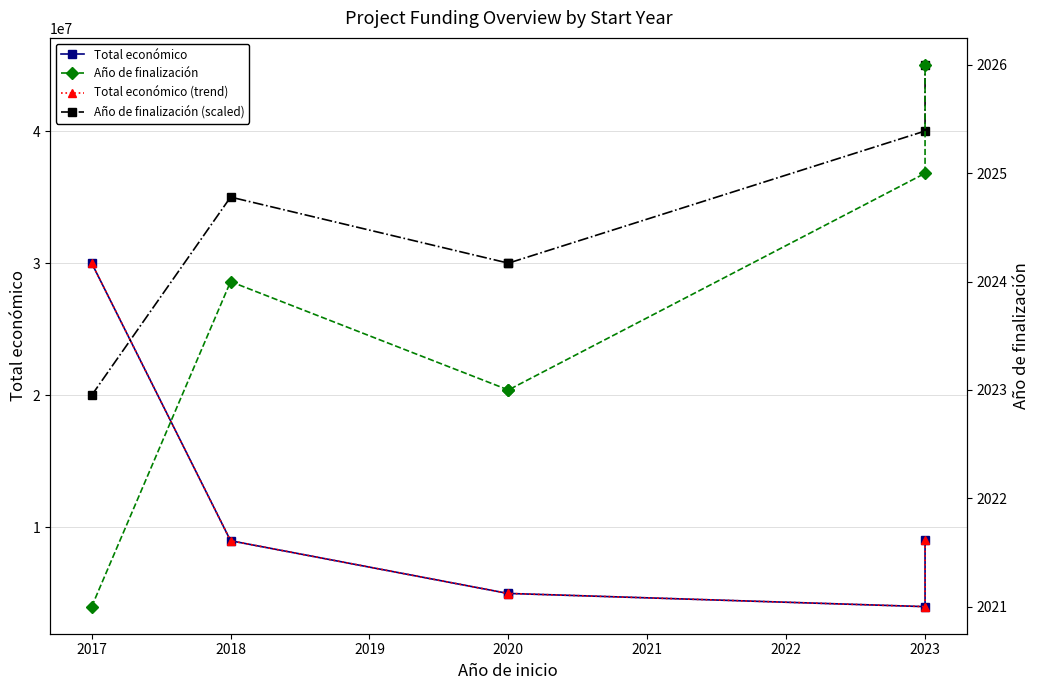

How many intersections are there between Total económico and Año de finalización (scaled)?

1